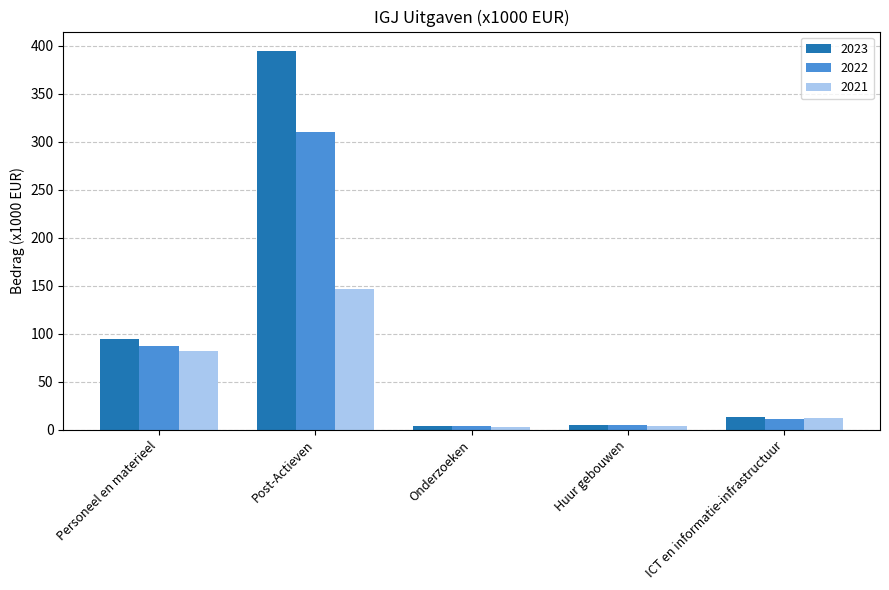

How many groups of bars are there?

5